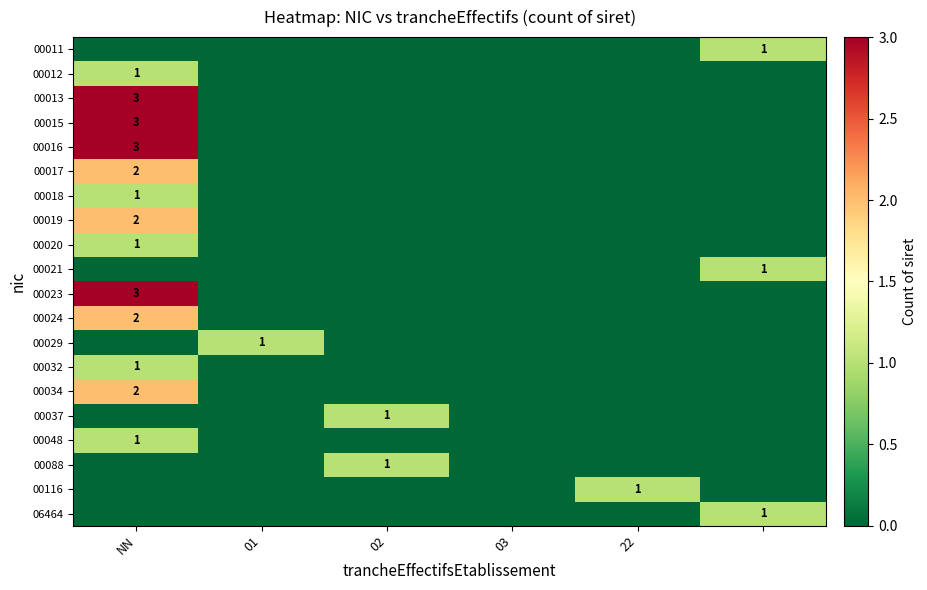

True or false: 00088 has a value of 1 at 02.

True